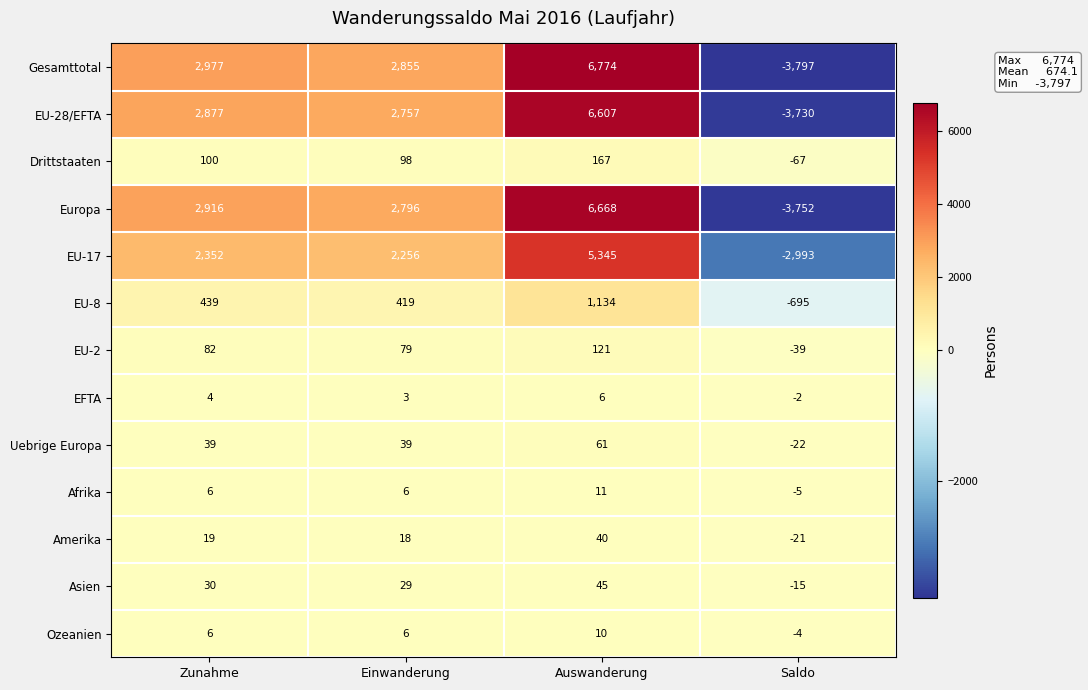

What is the difference between the second highest and second lowest values in the EU-17 series?

96